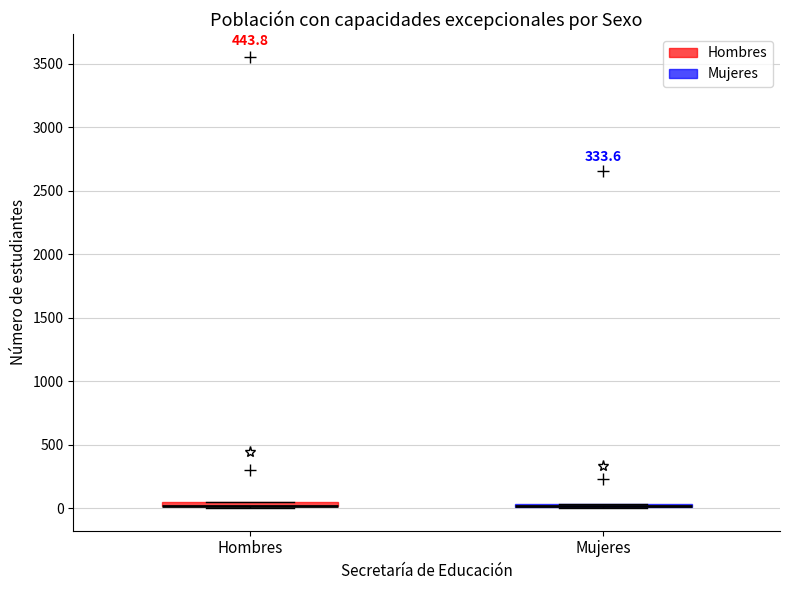

Where is the lower edge of the box for Hombres on the y-axis? The values are not printed on the chart, so give them approximately, as read against the axis.

0